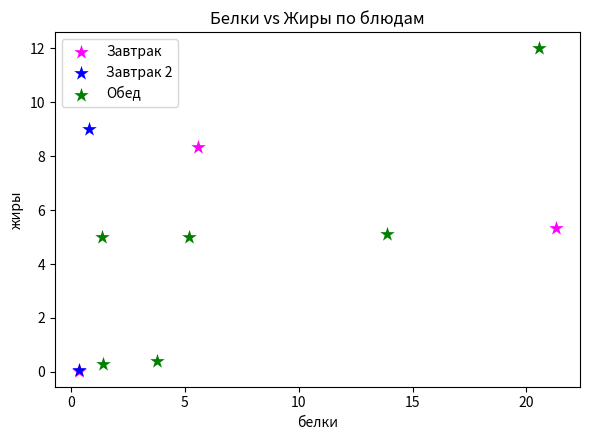

What are all the series names shown in the legend?

Завтрак, Завтрак 2, Обед